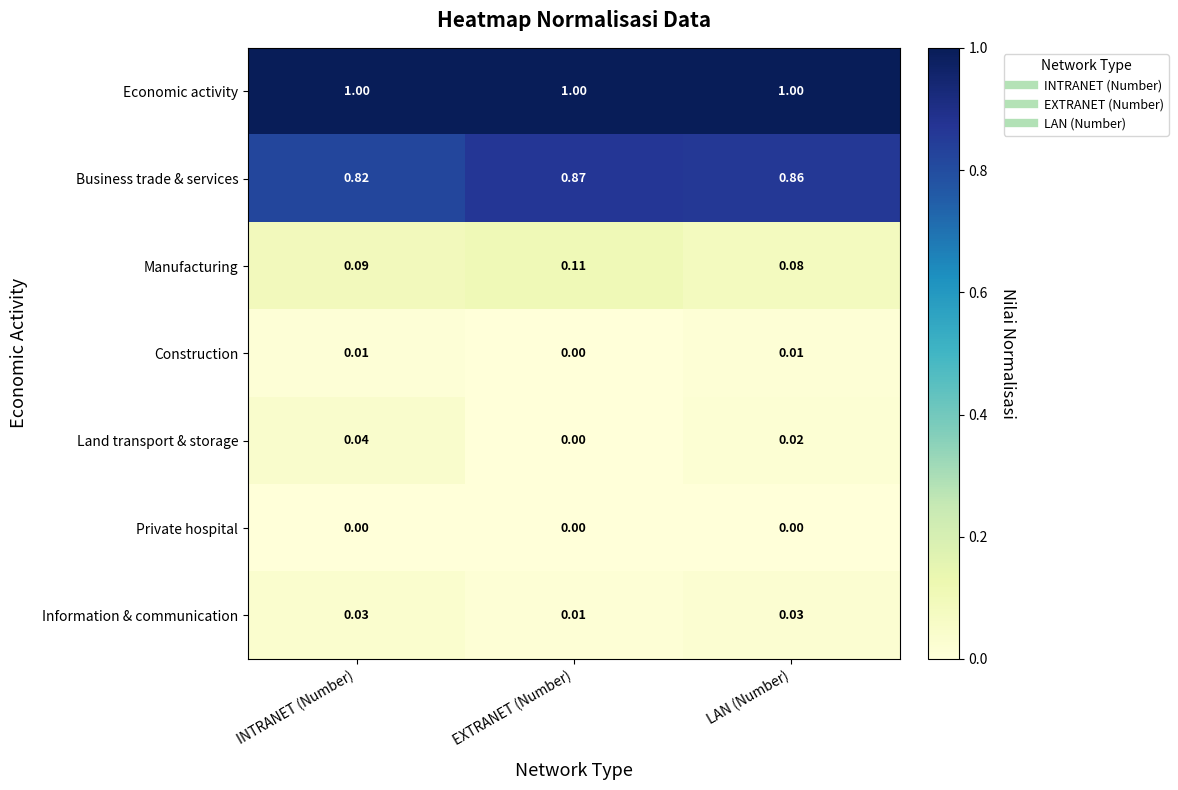

Which series changed the most between INTRANET (Number) and EXTRANET (Number)?

Business trade & services